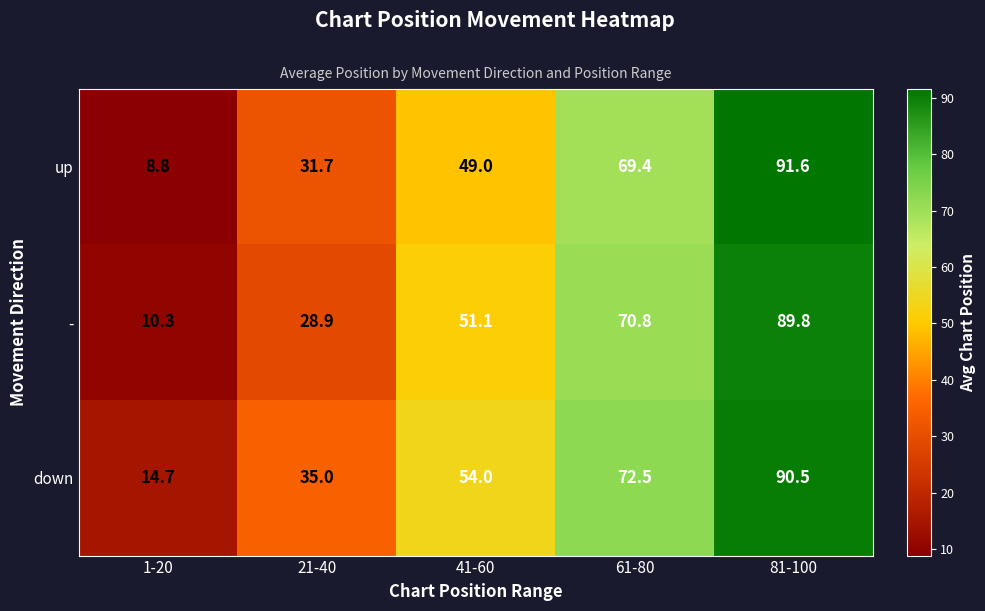

At which label is - closest to 50?

41-60